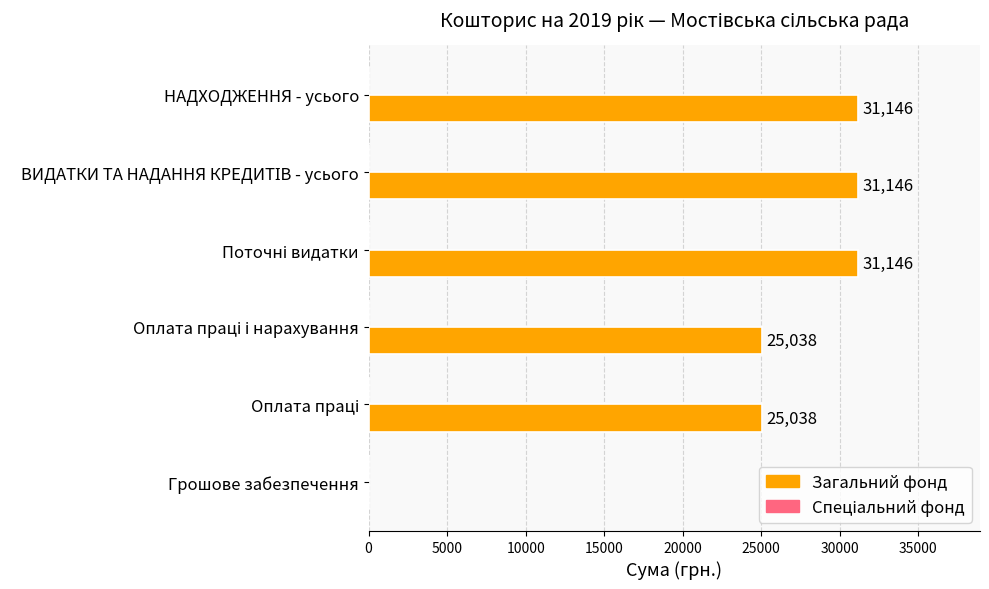

The value at НАДХОДЖЕННЯ - усього is 31146. True or false?

True